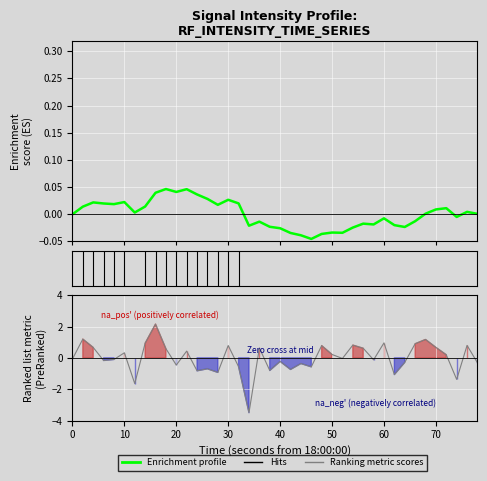

How many data points in Ranking metric scores are less than 0?

21